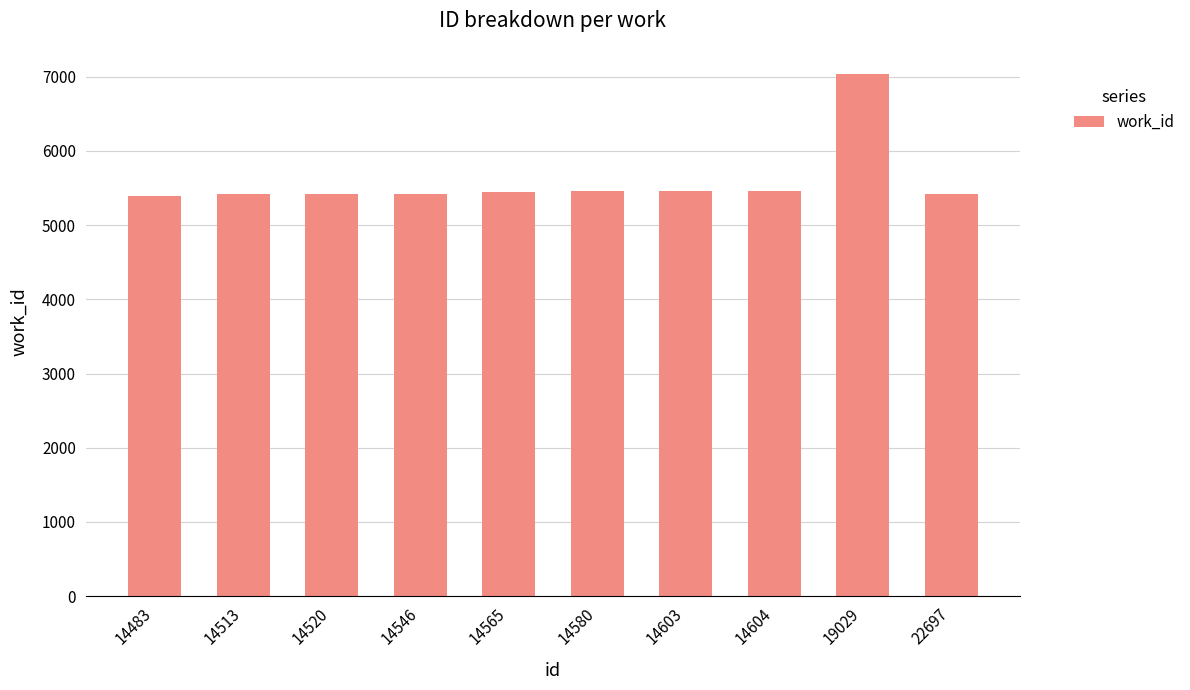

Which label corresponds to the largest value in the chart?

19029